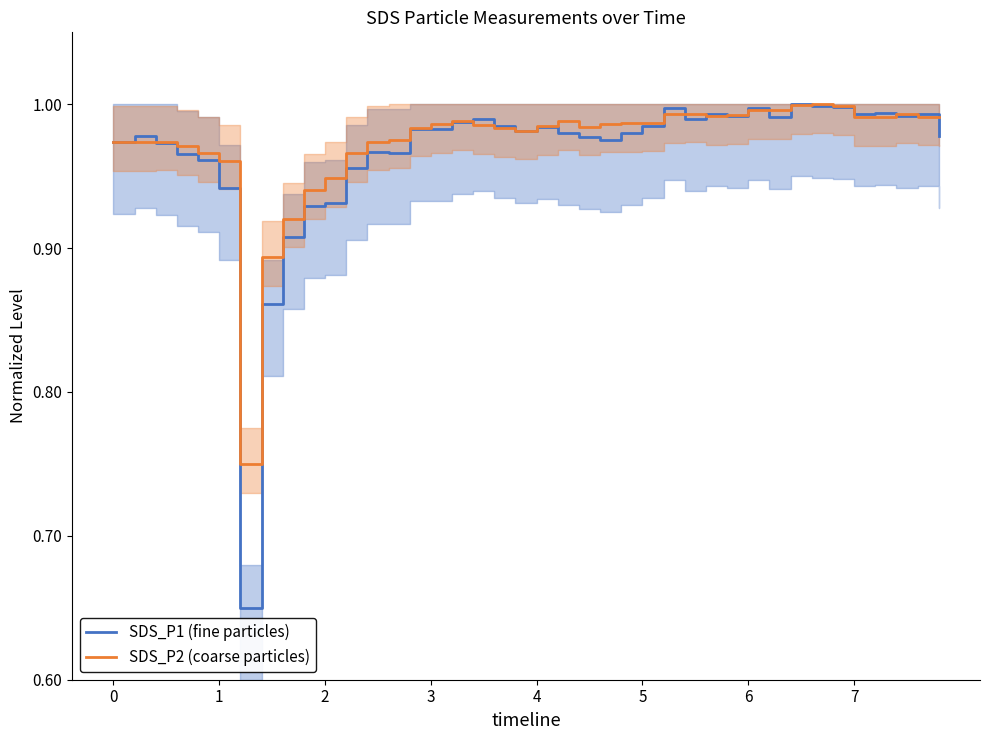

The value of SDS_P1 (fine particles) at 7 is 0.4. True or false?

False